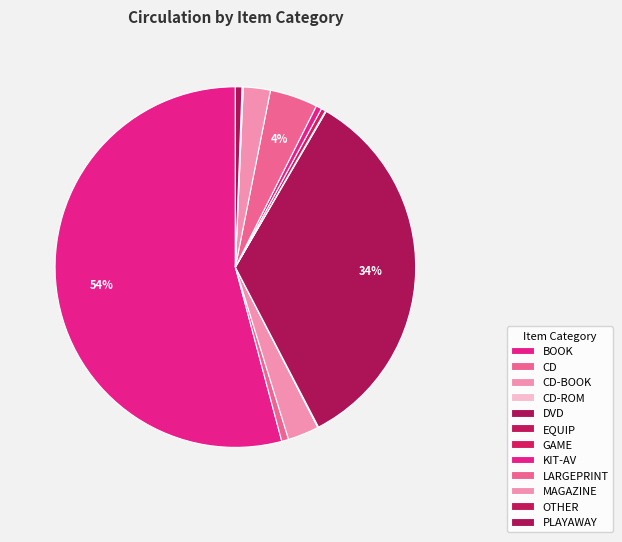

What is the smallest slice in the pie chart?

CD-ROM